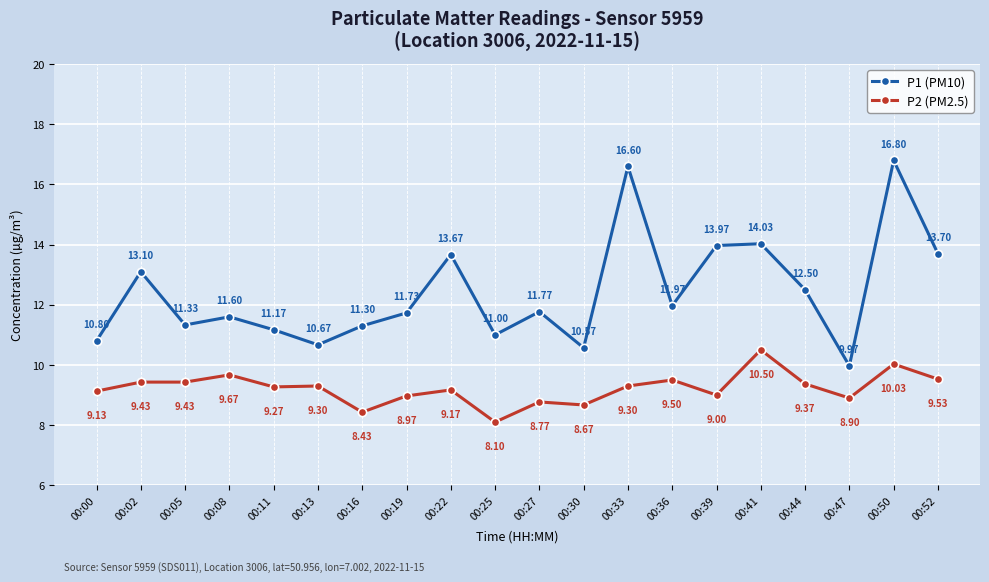

At which label does P2 (PM2.5) first exceed 9?

00:00